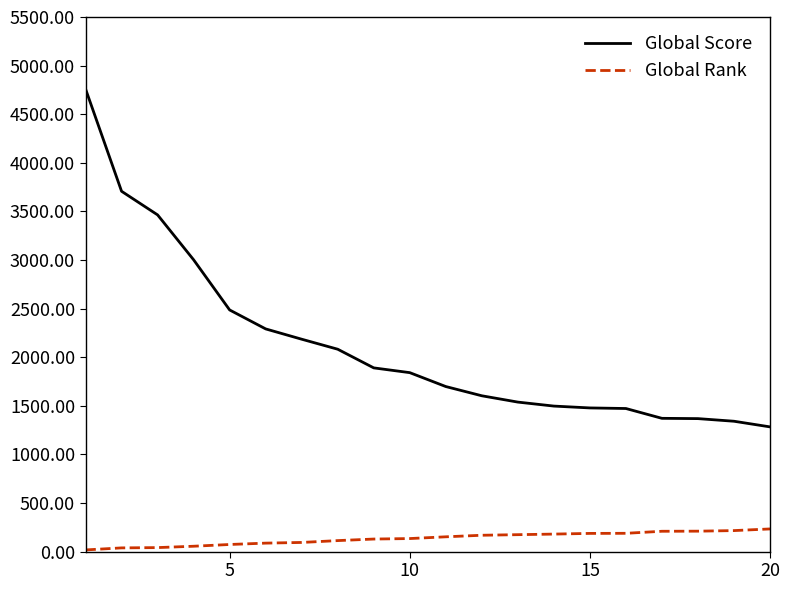

What is the lowest value of the Global Score series?

1283